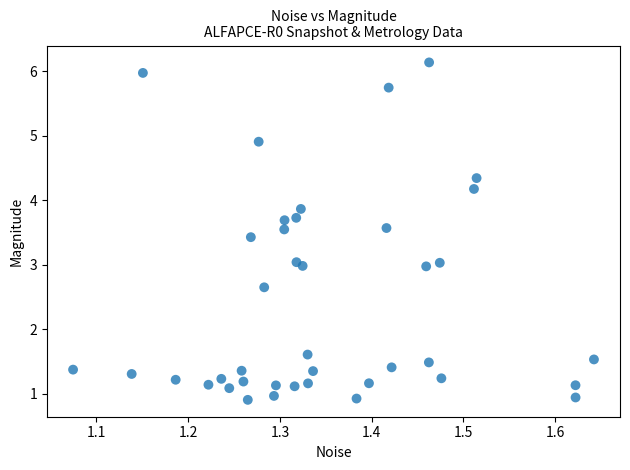

What is the range of Y values (max minus min)?

5.2